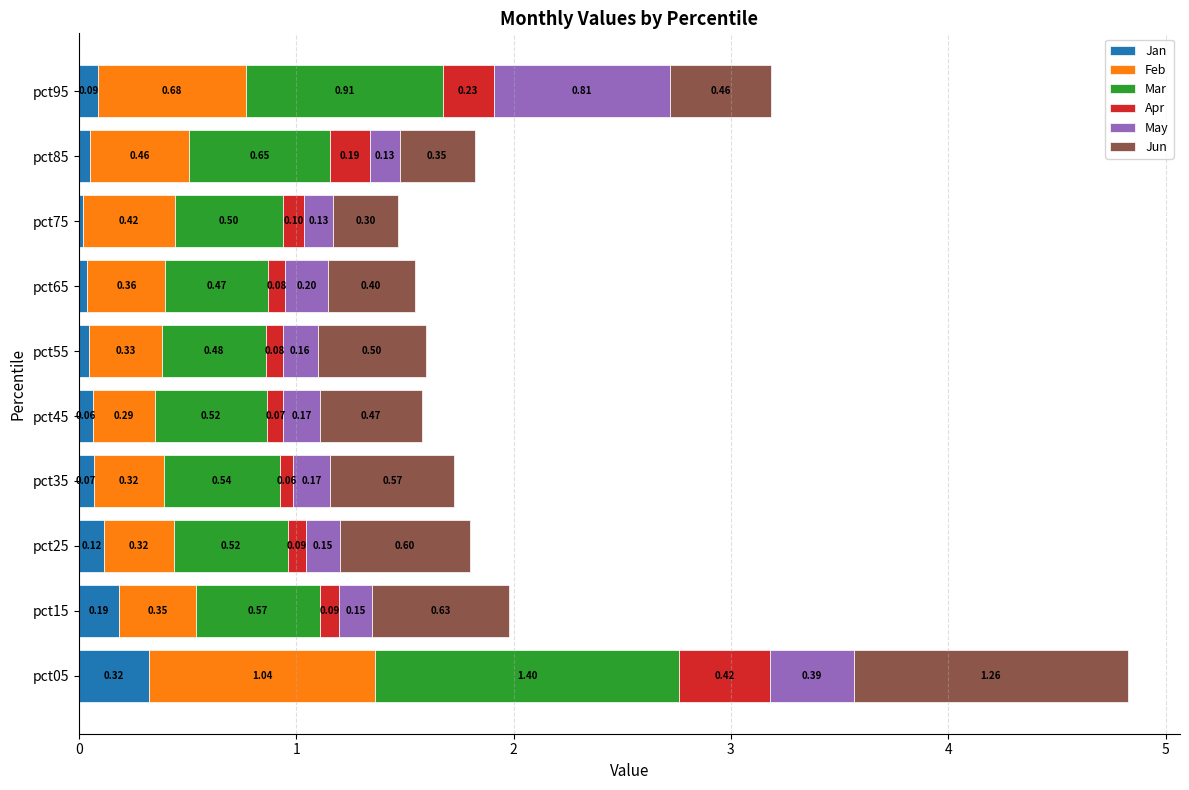

What is the total value across all series at pct45?

1.6